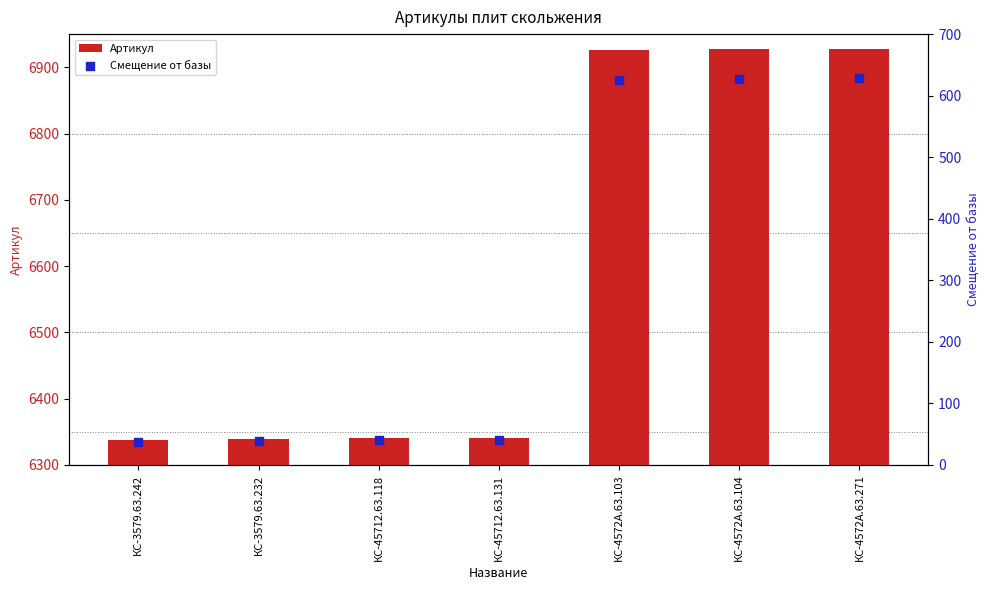

Which series contains the highest Y value?

Артикул